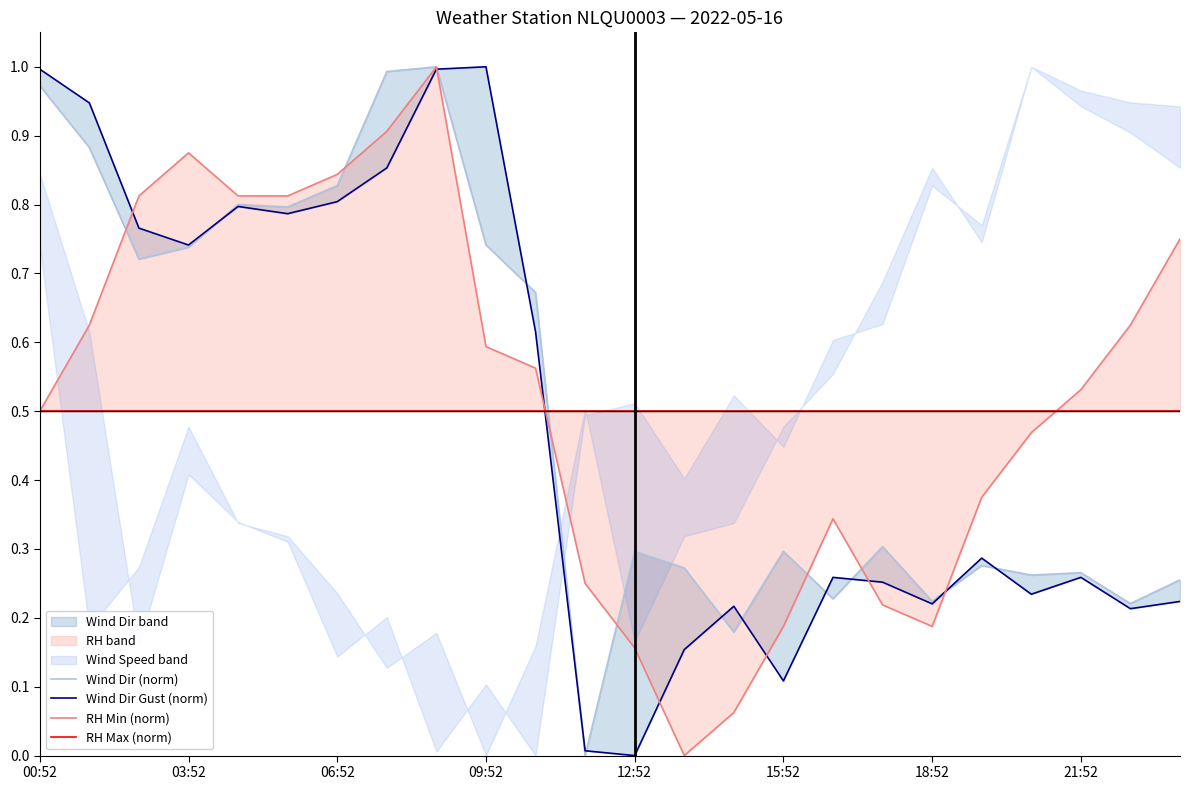

What value does the RH Max (norm) series have at 17?

0.5